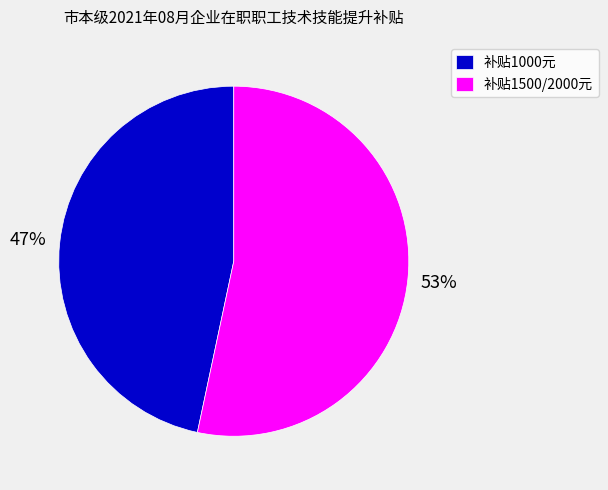

Do 补贴1500/2000元 and 补贴1000元 together represent more than half of the pie?

Yes